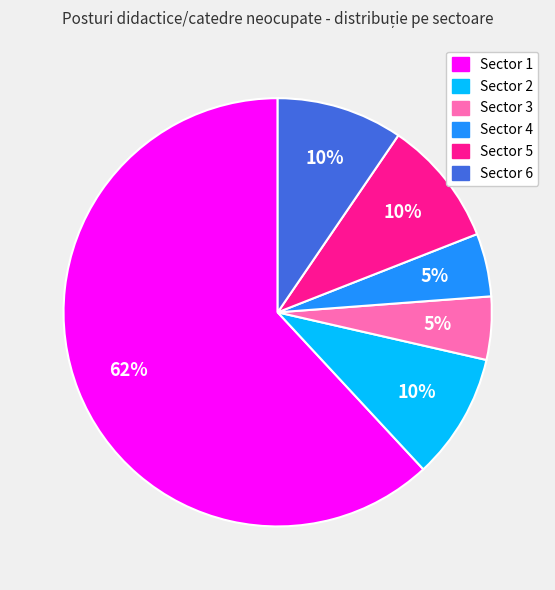

Is it true that Sector 4 is 5% of the pie?

True